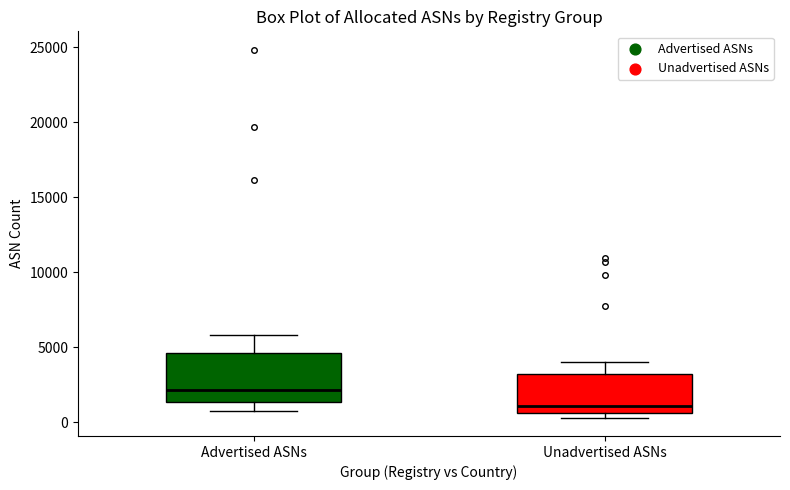

Where is the lower edge of the box for Advertised ASNs on the y-axis? The values are not printed on the chart, so give them approximately, as read against the axis.

1500